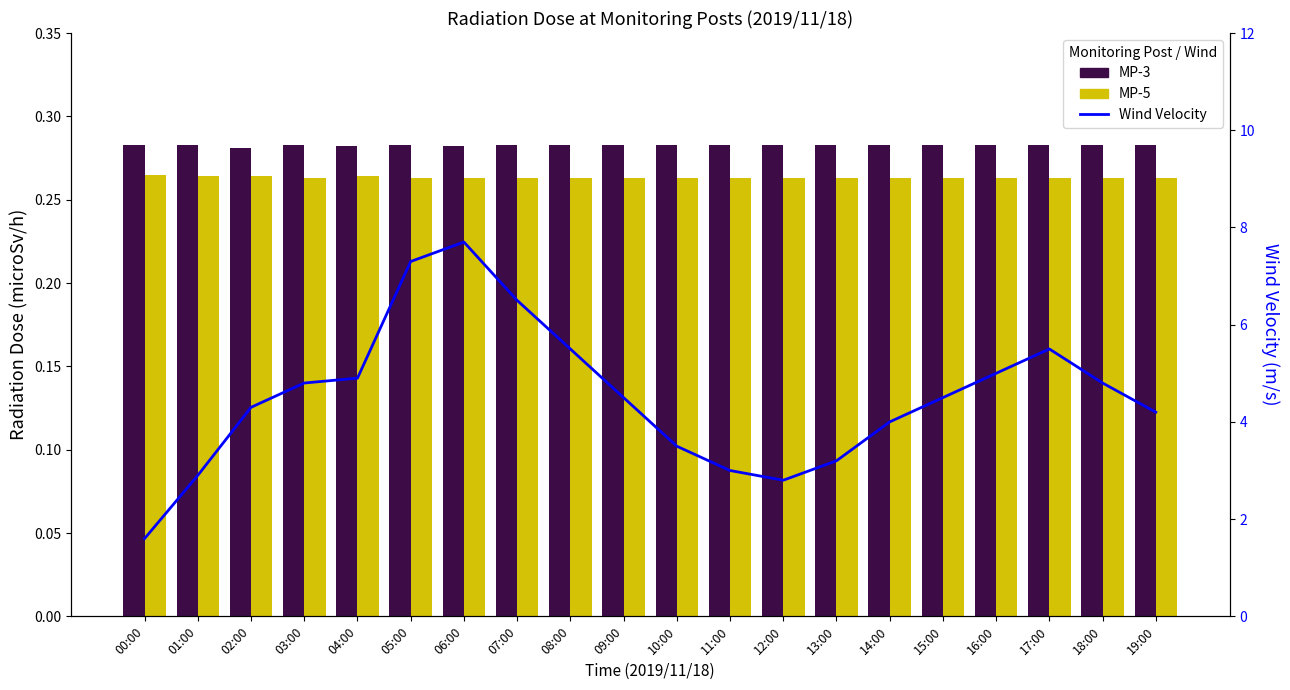

At 16:00, list the series in order from largest to smallest.

Wind Velocity, MP-3, MP-5